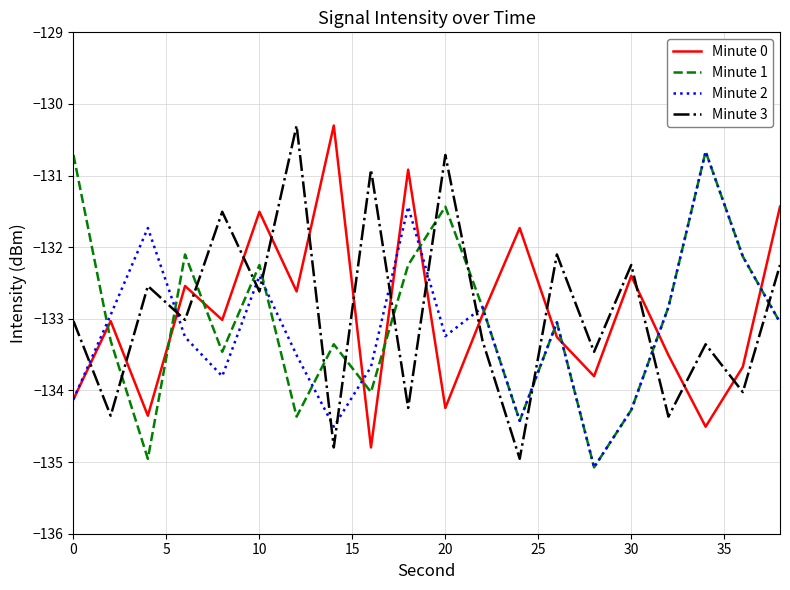

How many interior local peaks does the Minute 3 series have?

8